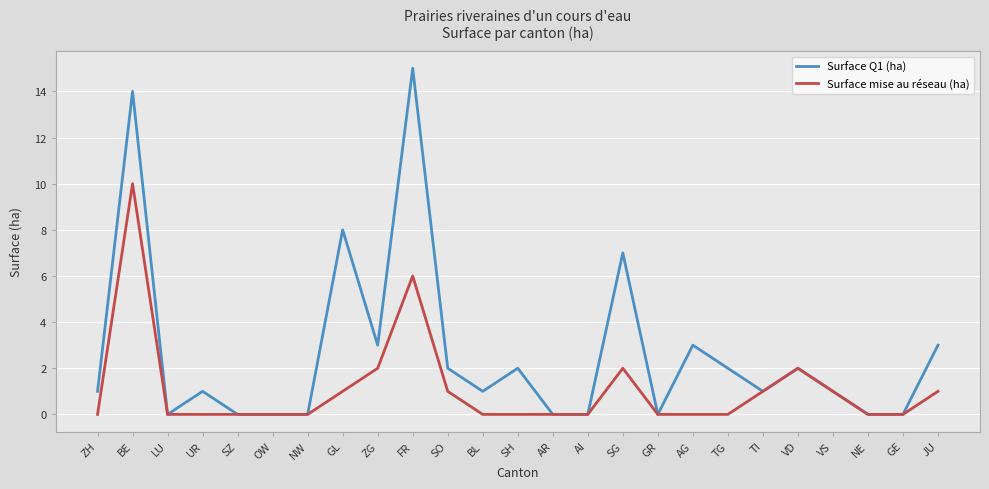

At which category is the sum across all series the highest?

BE